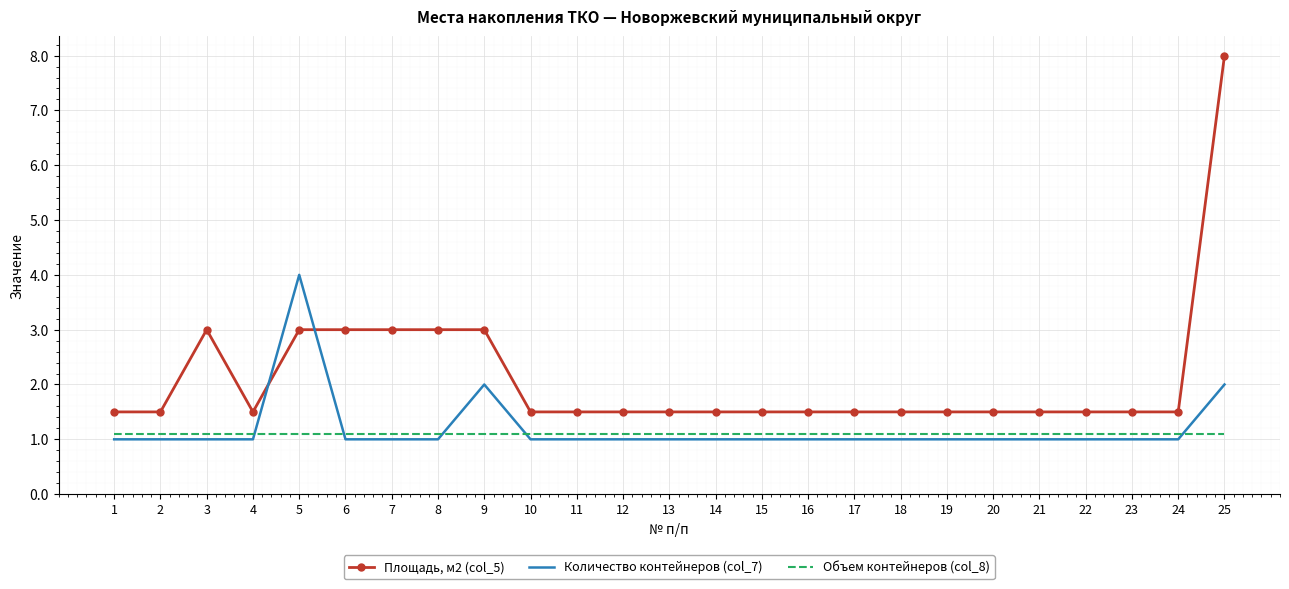

What is the lowest value of the Объем контейнеров (col_8) series?

1.1